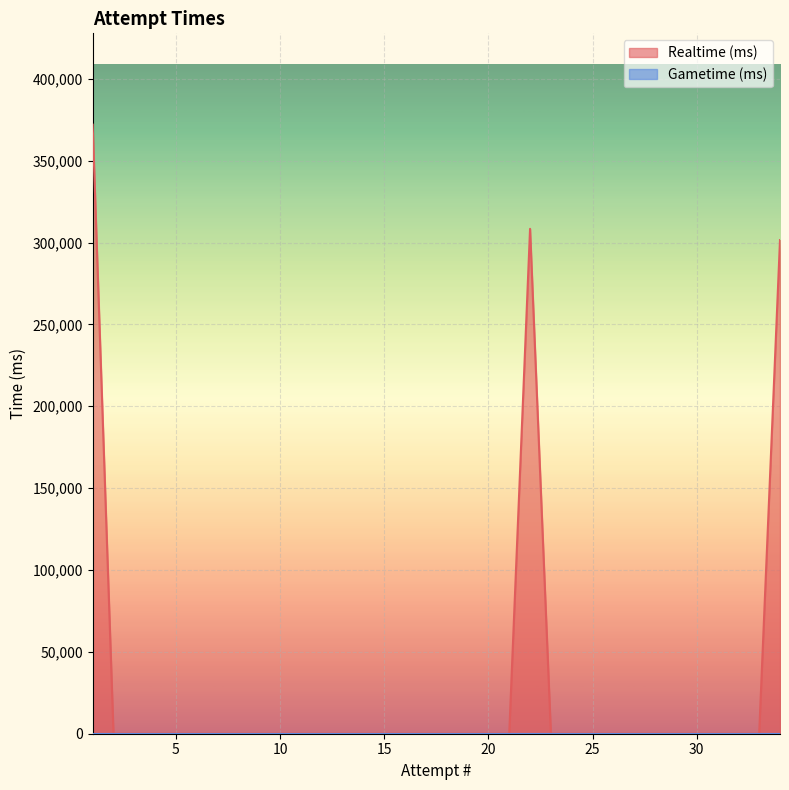

List the labels in order of value, smallest first.

2, 3, 4, 5, 6, 7, 8, 9, 10, 11, 12, 13, 14, 15, 16, 17, 18, 19, 20, 21, 23, 24, 25, 26, 27, 28, 29, 30, 31, 32, 33, 34, 22, 1